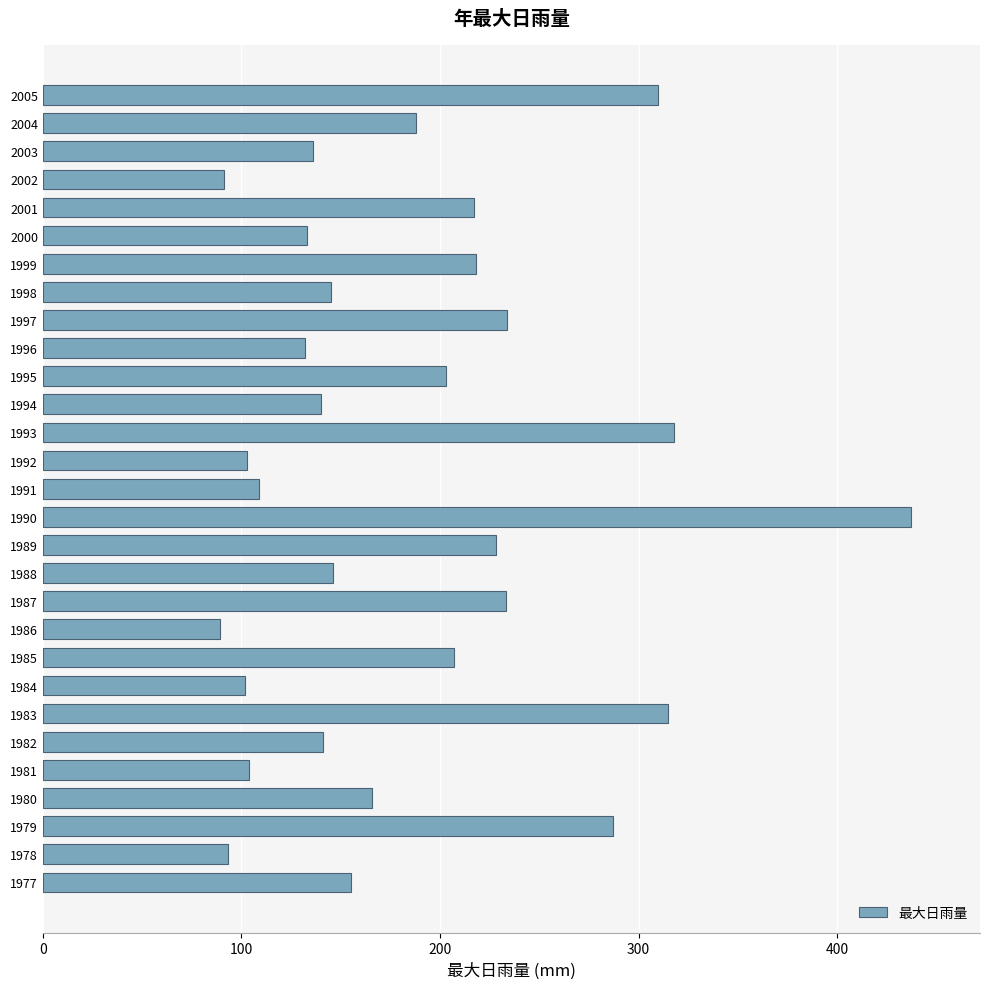

The chart shows a value of 233 at 1987. True or false?

True